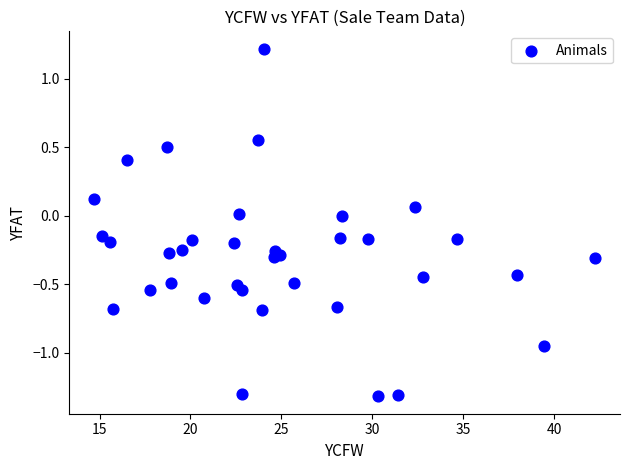

What is the range of X values (max minus min)?

27.5